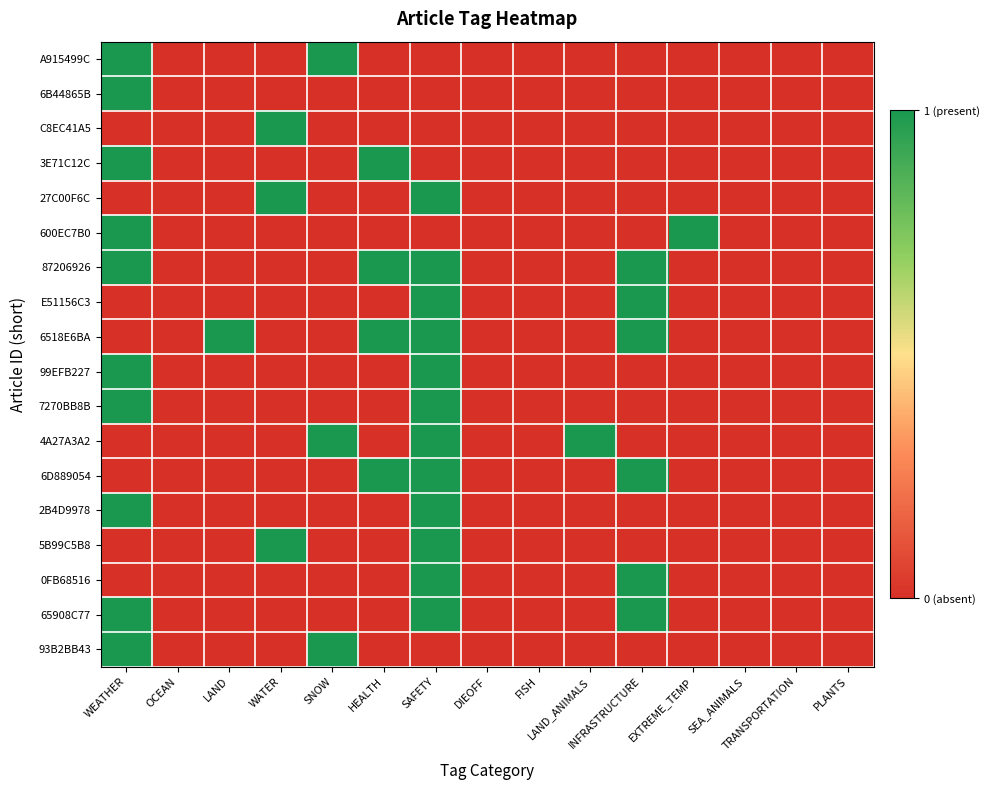

Rank the series by their maximum value, from highest to lowest.

A915499C, 6B44865B, C8EC41A5, 3E71C12C, 27C00F6C, 600EC7B0, 87206926, E51156C3, 6518E6BA, 99EFB227, 7270BB8B, 4A27A3A2, 6D889054, 2B4D9978, 5B99C5B8, 0FB68516, 65908C77, 93B2BB43